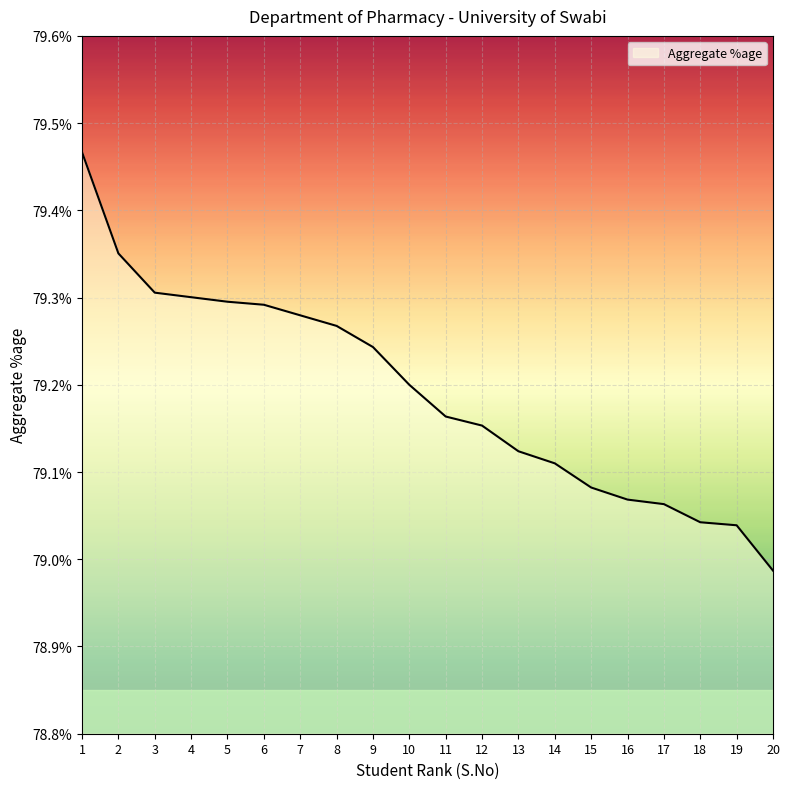

What is the ratio of the value at 4 to the value at 9?

1.0